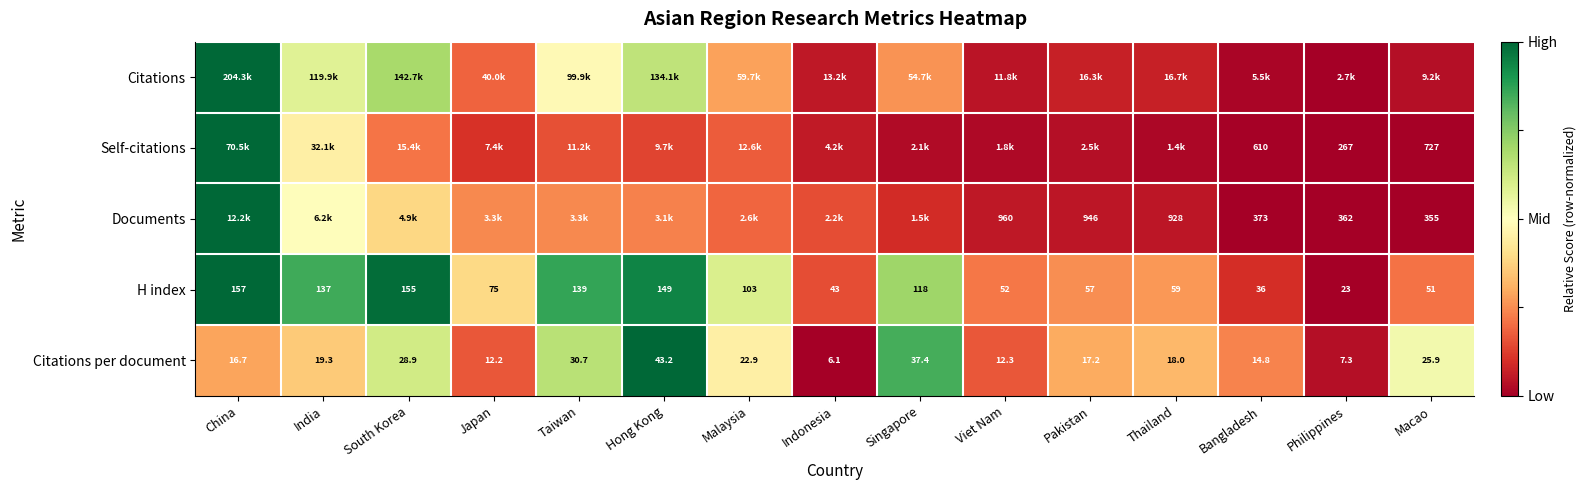

Rank the categories by H index value from lowest to highest.

Philippines, Bangladesh, Indonesia, Macao, Viet Nam, Pakistan, Thailand, Japan, Malaysia, Singapore, India, Taiwan, Hong Kong, South Korea, China